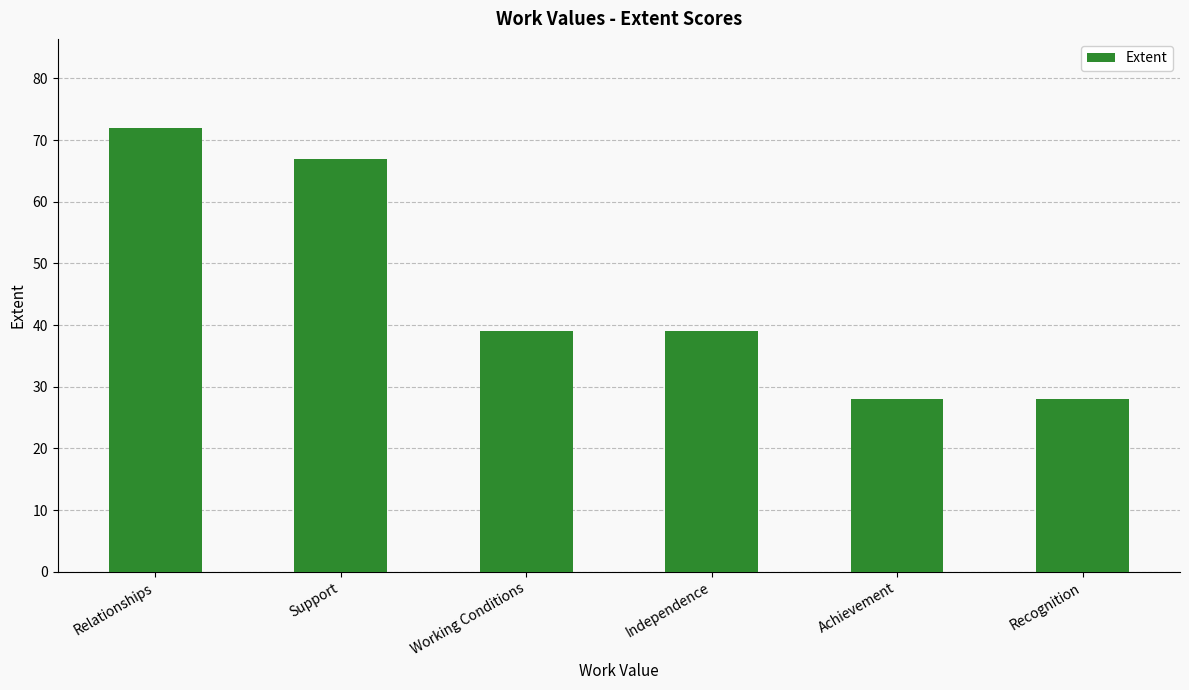

At which category does the chart reach its peak across all series?

Relationships